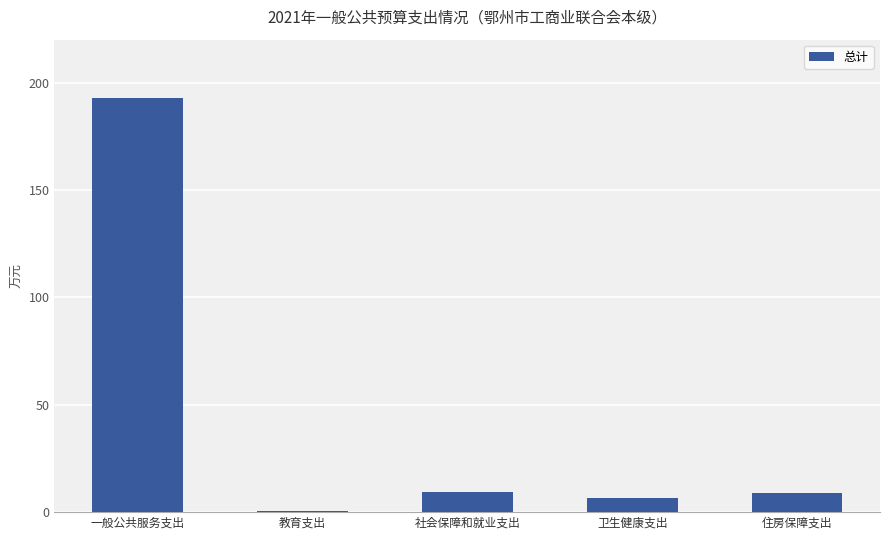

What is the sum of all values?

218.7